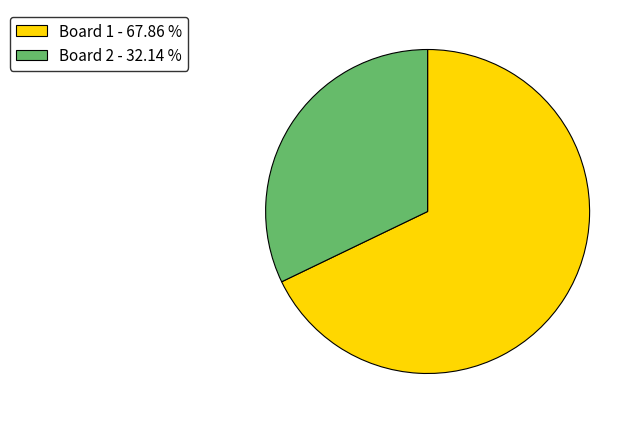

Approximately how many times larger is the value at Board 2 - 32.14 % compared to Board 1 - 67.86 %?

0.5